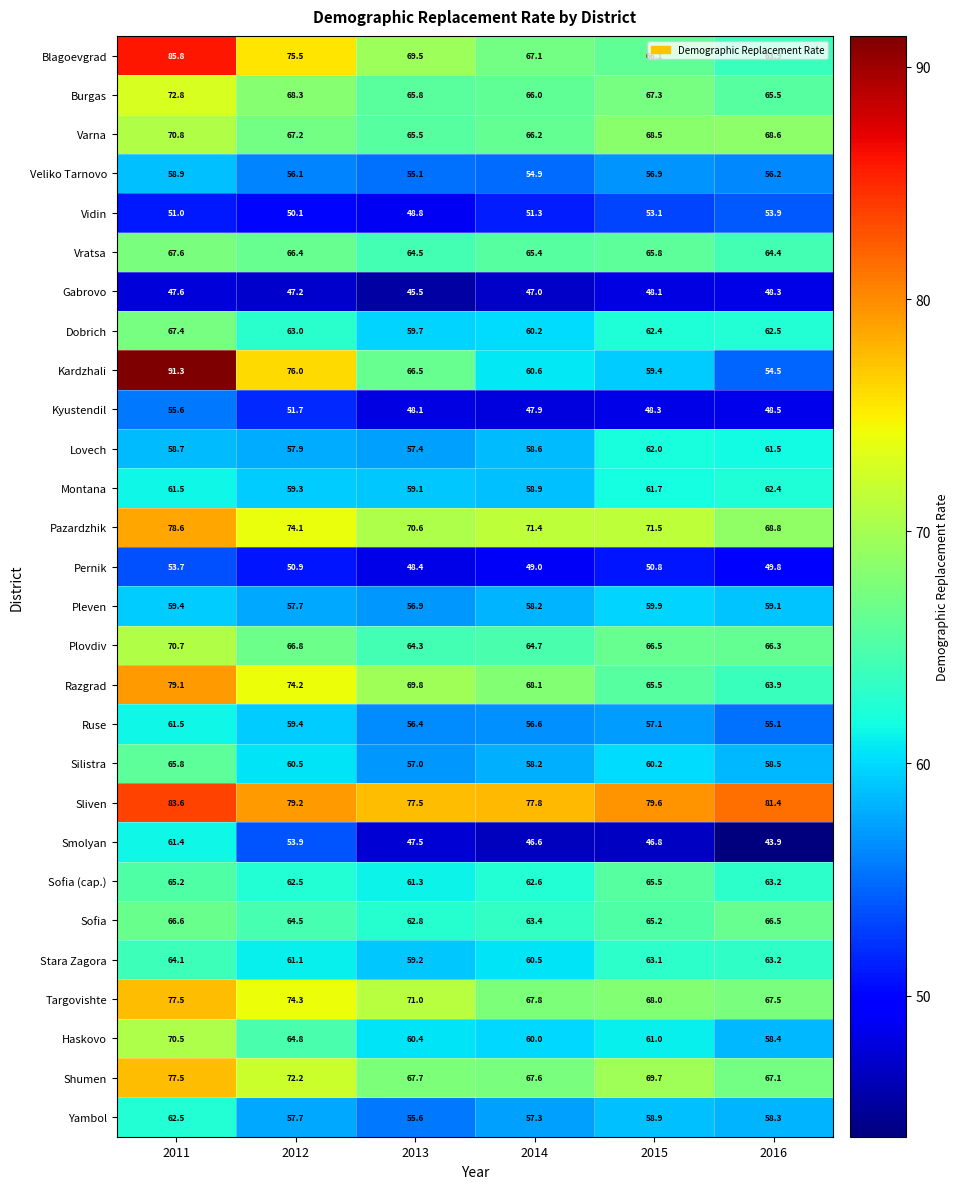

Which label corresponds to the smallest value in the chart?

2016